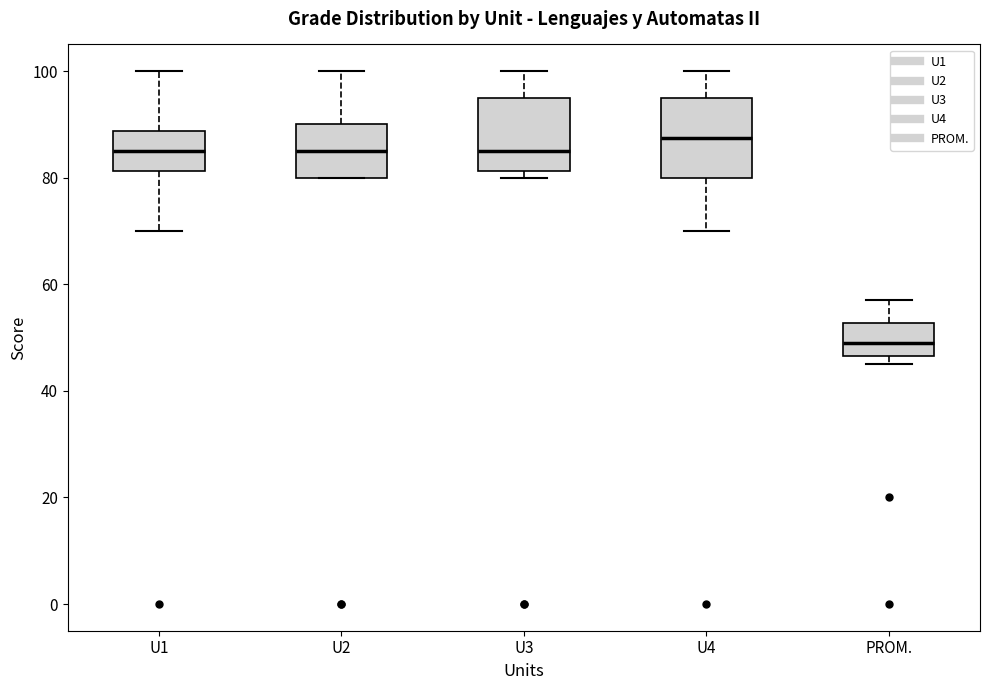

Which box's median line is the highest?

U4